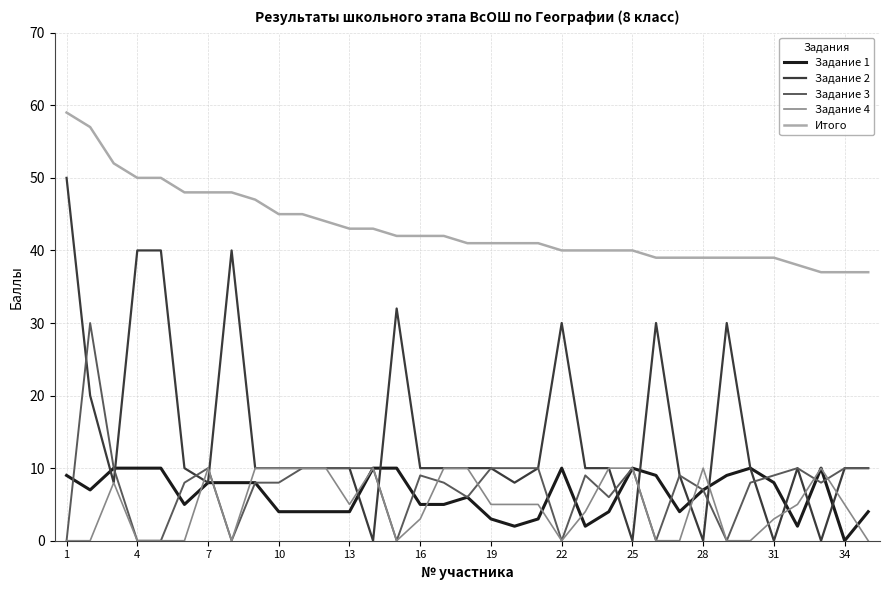

Which series has the largest total across all categories?

Итого